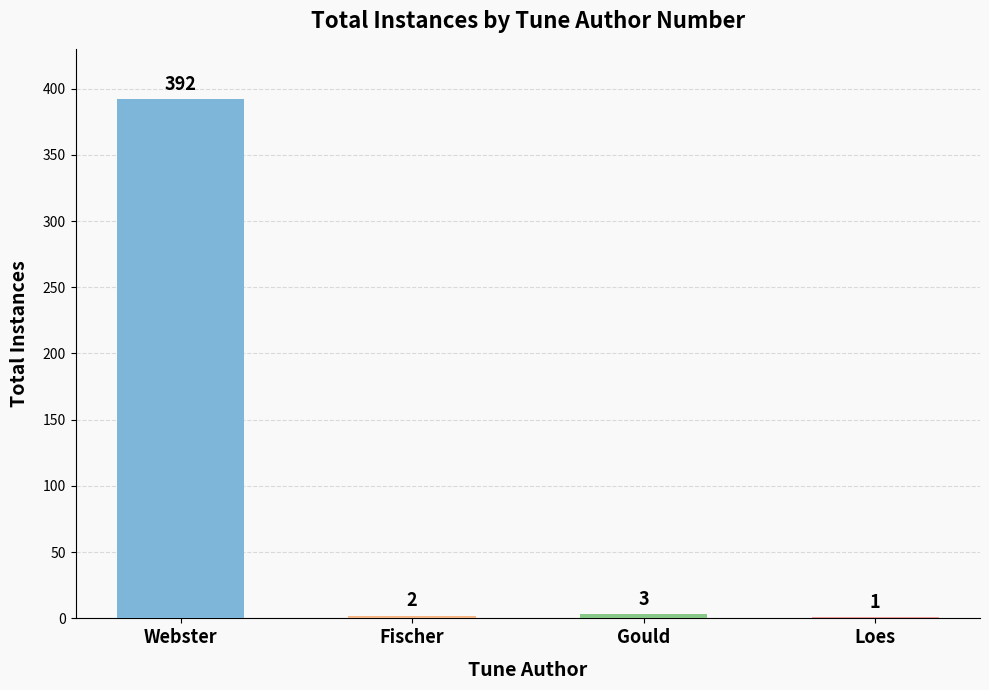

Which label corresponds to the largest value in the chart?

Webster